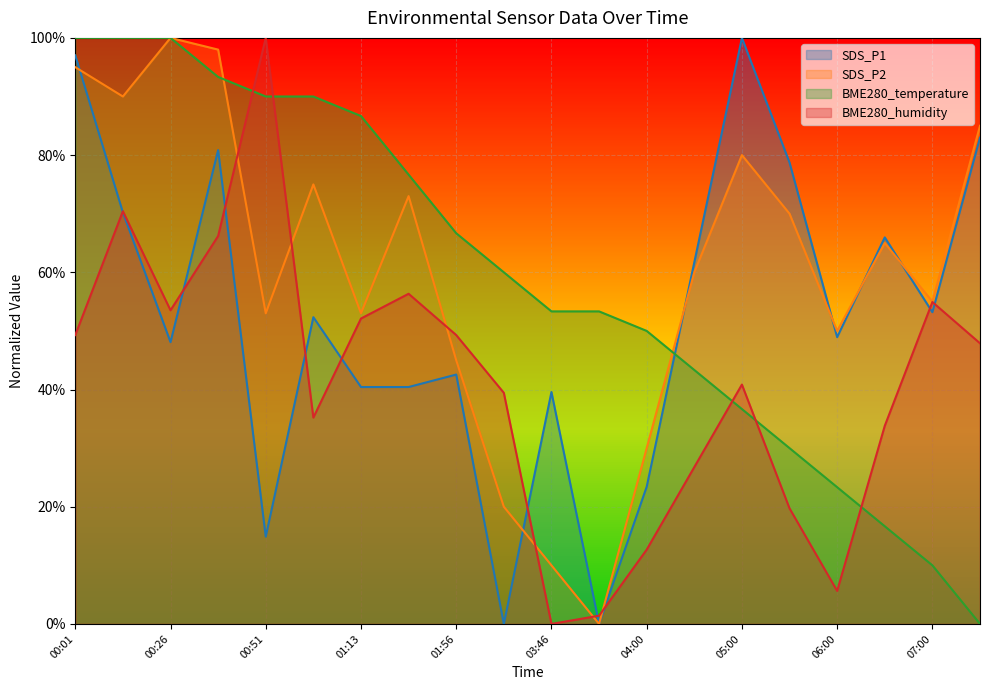

What is the difference between the highest and lowest values at 01:56?

0.2